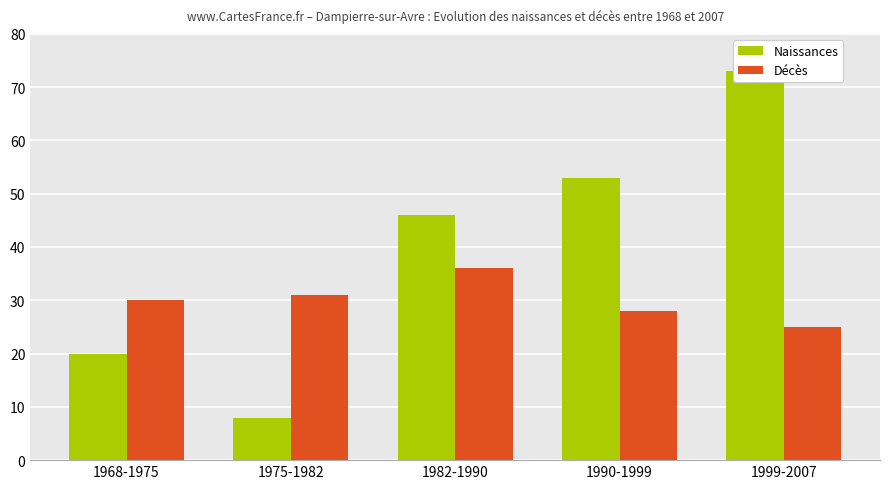

Does the chart contain any negative values?

No